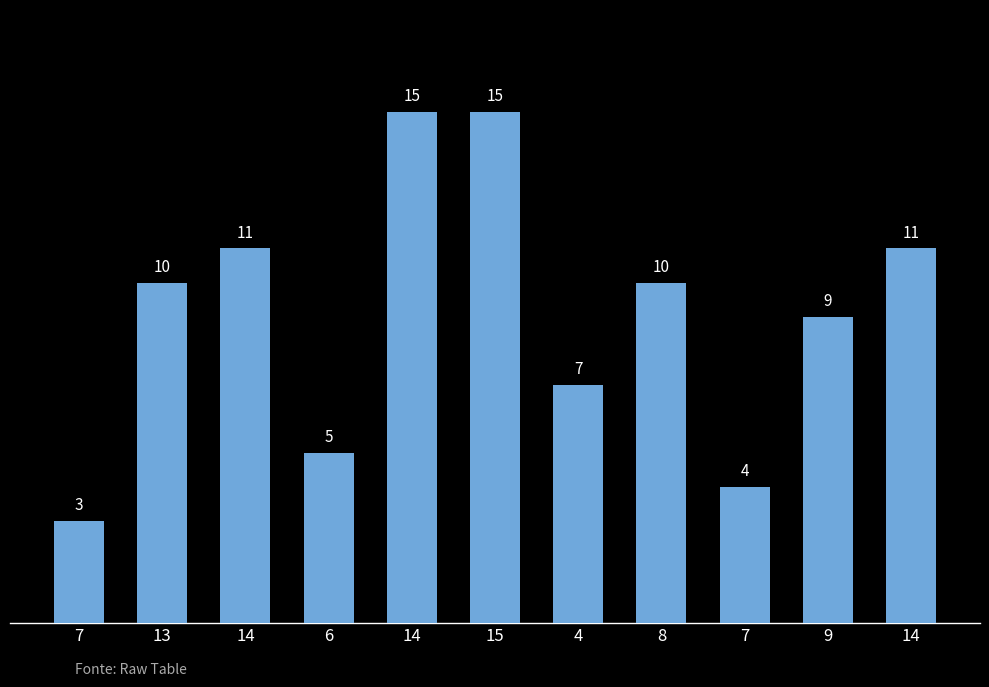

Rank the categories by value from lowest to highest.

7, 7, 6, 4, 9, 13, 8, 14, 14, 14, 15